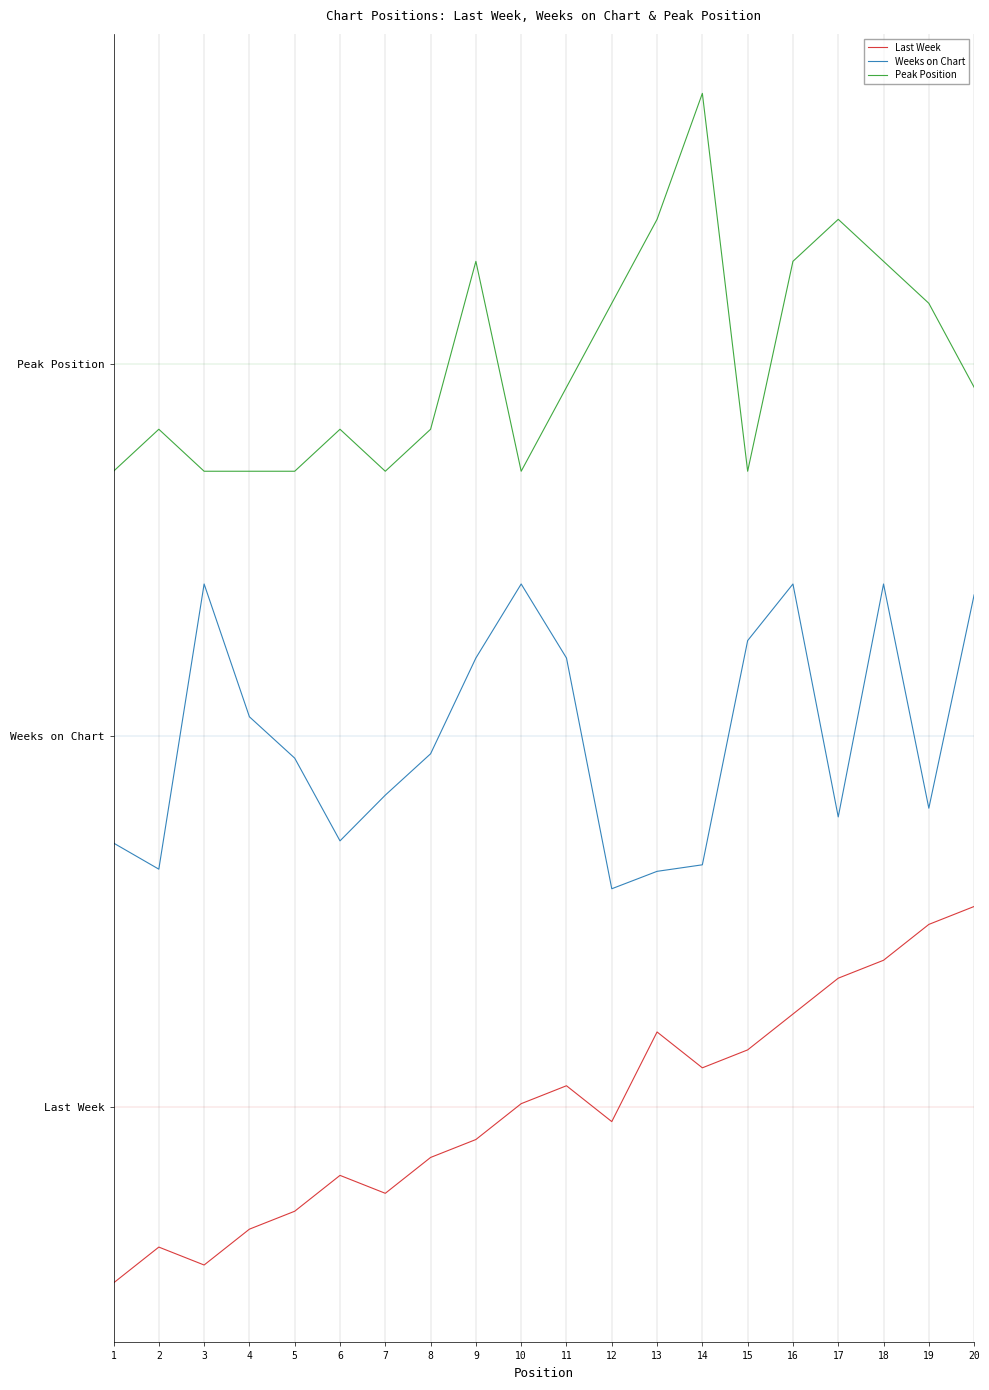

Does the chart have visible grid lines?

Yes